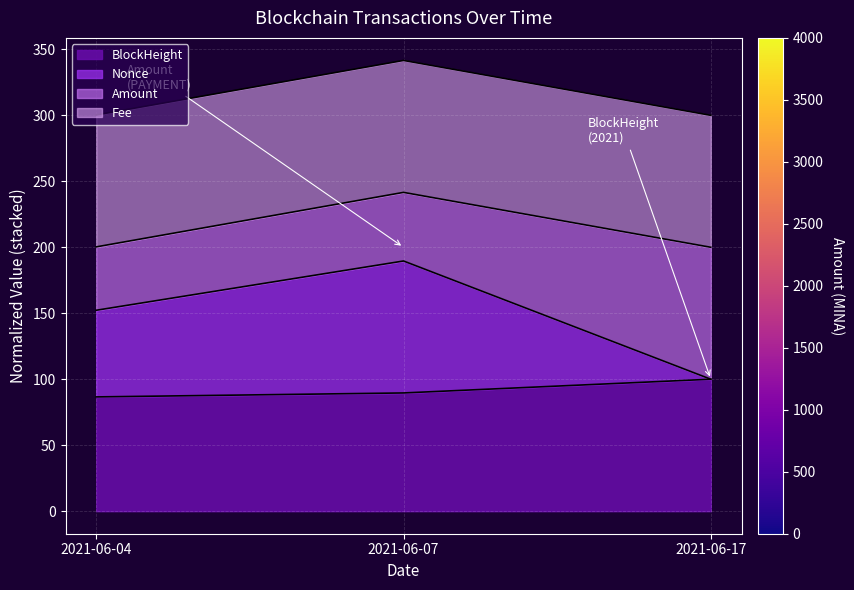

At which label does BlockHeight reach its peak?

2021-06-17